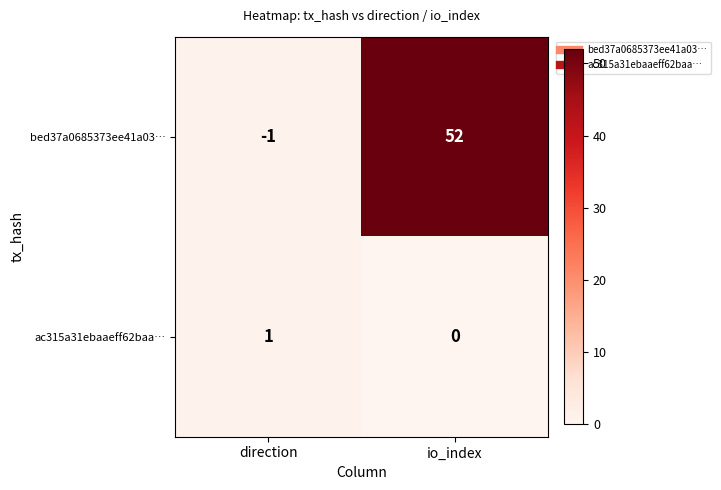

The bed37a0685373ee41a03… series shows -1 at direction. True or false?

True